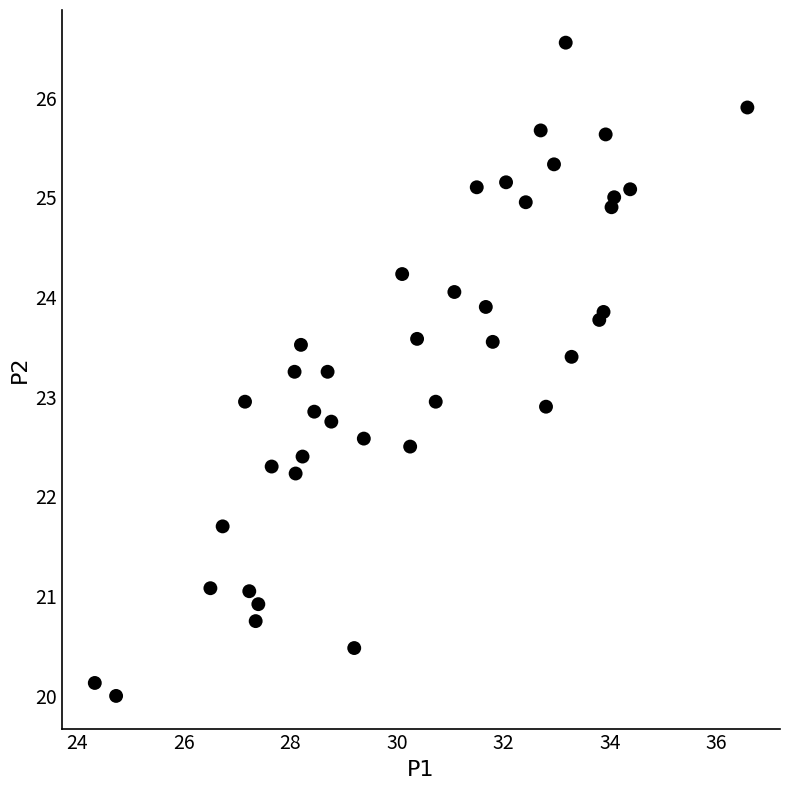

What is the range of X values (max minus min)?

12.2